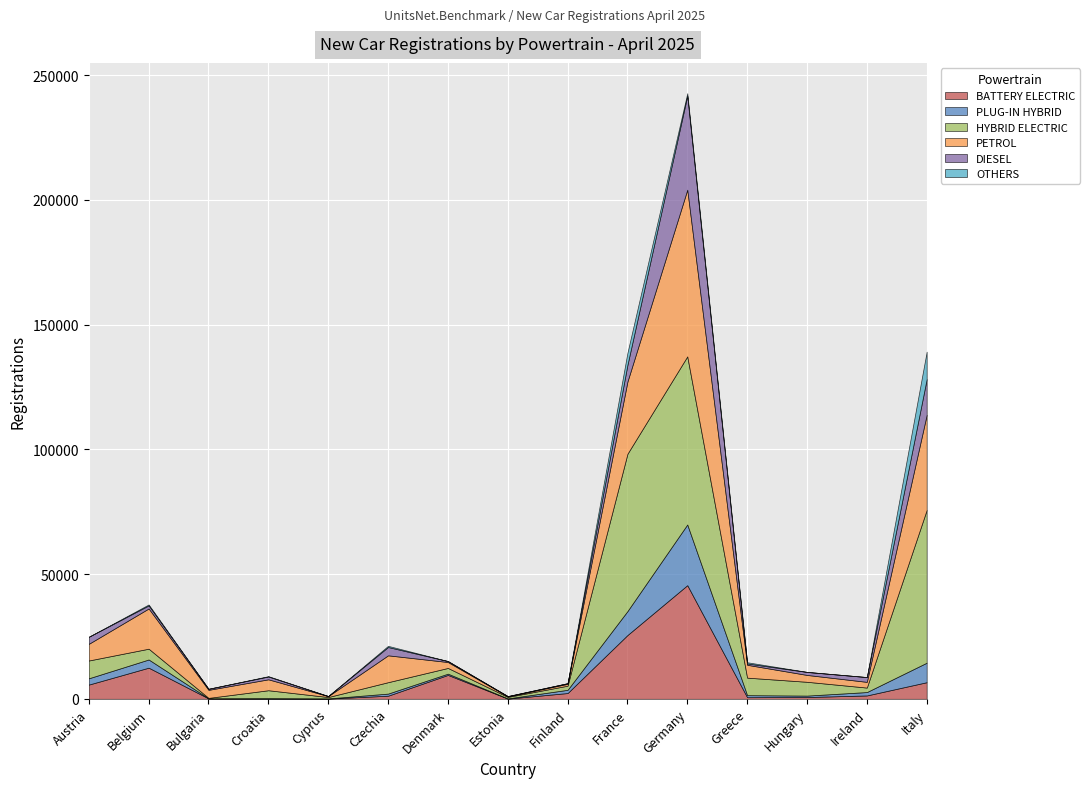

Reading left to right, what are all the values shown in this chart?

BATTERY ELECTRIC: Austria=5690	Belgium=12469	Bulgaria=144	Croatia=60	Cyprus=90	Czechia=1229	Denmark=9567	Estonia=72	Finland=2301	France=25542	Germany=45535	Greece=630	Hungary=704	Ireland=1335	Italy=6643
PLUG-IN HYBRID: Austria=2521	Belgium=3282	Bulgaria=38	Croatia=188	Cyprus=58	Czechia=849	Denmark=505	Estonia=83	Finland=1298	France=9593	Germany=24317	Greece=819	Hungary=572	Ireland=1360	Italy=7818
HYBRID ELECTRIC: Austria=7135	Belgium=4323	Bulgaria=176	Croatia=3178	Cyprus=552	Czechia=4571	Denmark=2289	Estonia=591	Finland=1649	France=63060	Germany=67379	Greece=7022	Hungary=5534	Ireland=1795	Italy=61216
PETROL: Austria=6681	Belgium=16121	Bulgaria=3222	Croatia=4378	Cyprus=361	Czechia=10768	Denmark=2372	Estonia=216	Finland=737	France=28932	Germany=66814	Greece=5154	Hungary=2746	Ireland=2292	Italy=38121
DIESEL: Austria=2827	Belgium=1226	Bulgaria=427	Croatia=1126	Cyprus=36	Czechia=3332	Denmark=386	Estonia=113	Finland=266	France=6700	Germany=37649	Greece=536	Hungary=1201	Ireland=1921	Italy=14327
OTHERS: Austria=1	Belgium=391	Bulgaria=1	Croatia=140	Cyprus=0	Czechia=477	Denmark=0	Estonia=0	Finland=0	France=4869	Germany=1034	Greece=488	Hungary=28	Ireland=0	Italy=11017